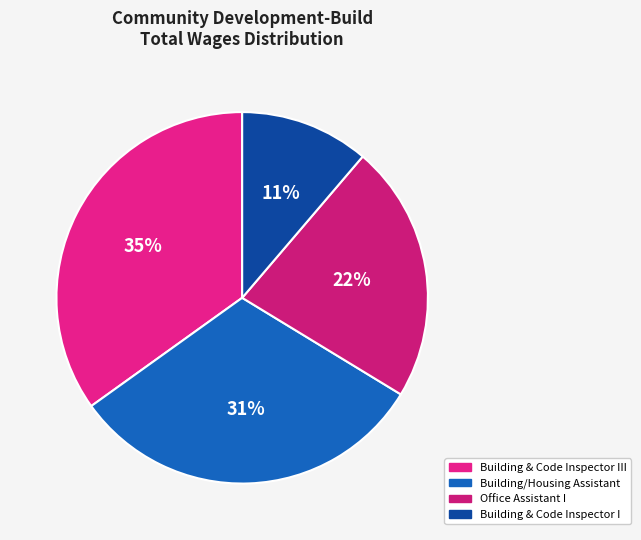

Which slice is the smallest?

Building & Code Inspector I